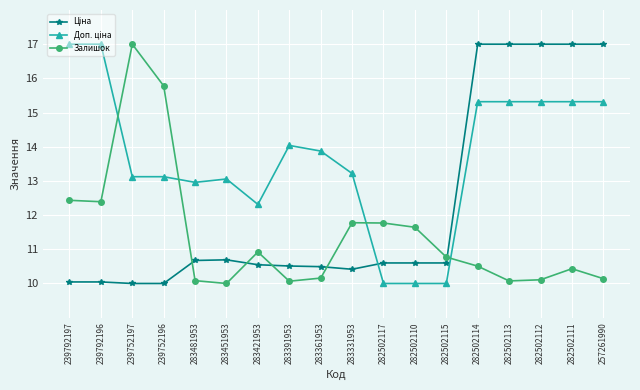

What is the maximum value shown in the chart?

17.0